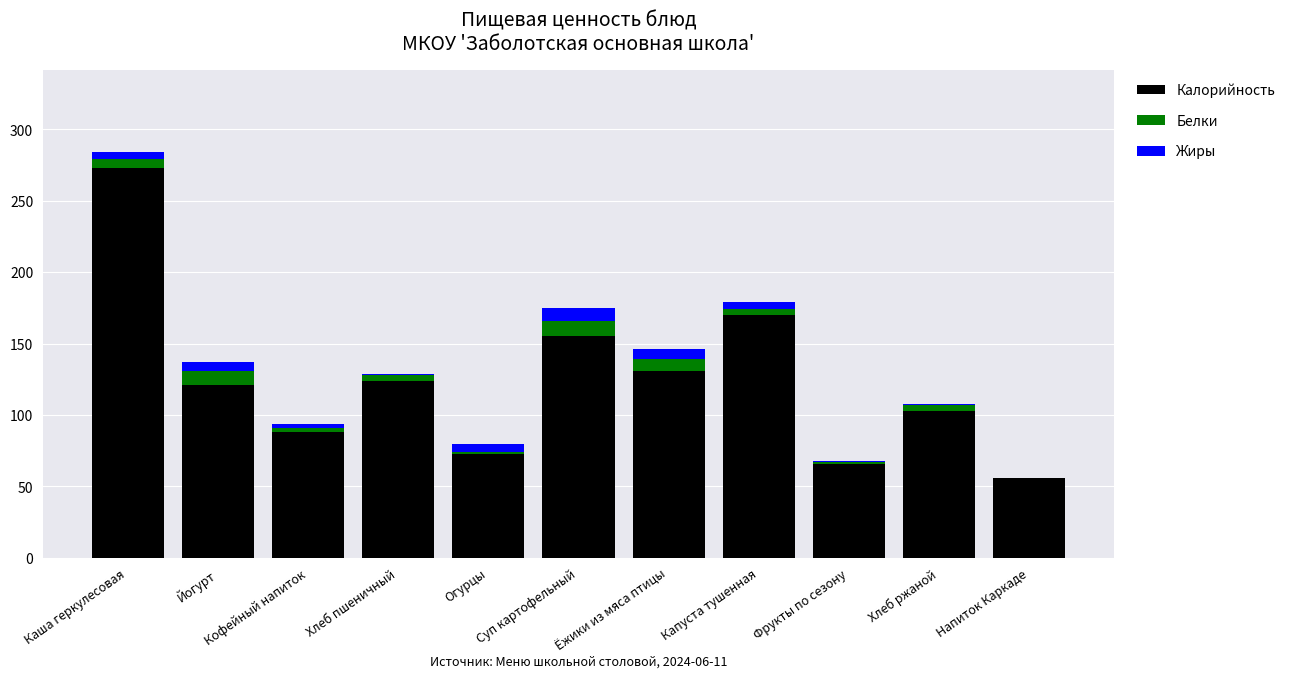

Does the chart contain stacked bars?

Yes